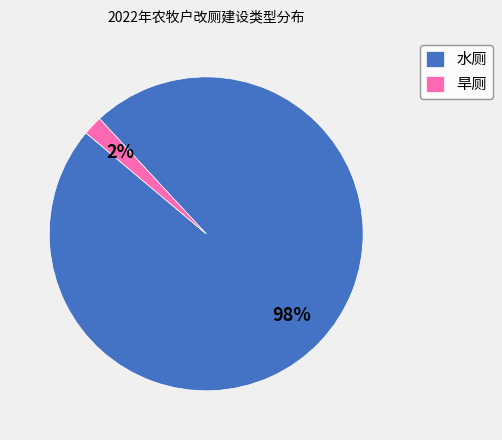

Rank the categories by value from lowest to highest.

旱厕, 水厕